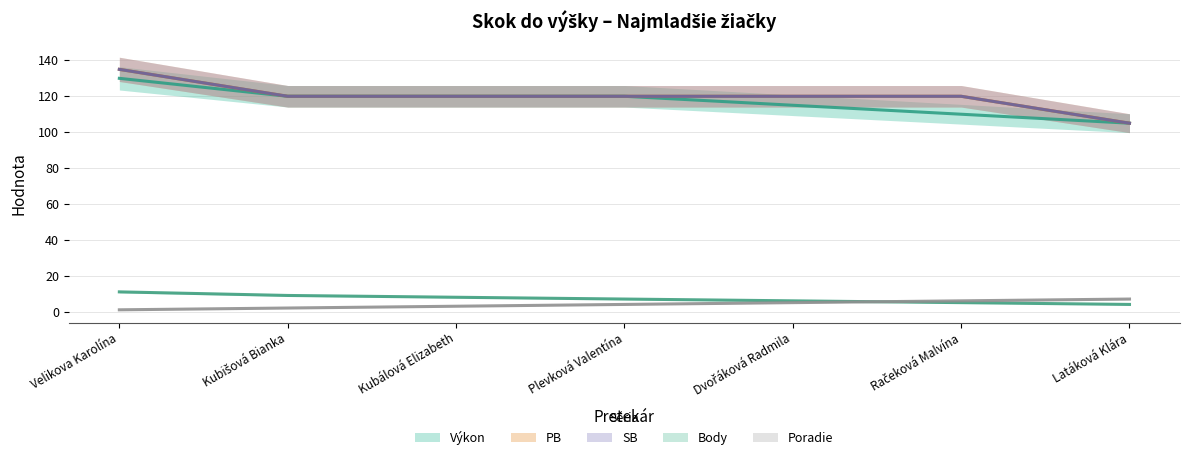

What is the maximum value for Poradie?

7